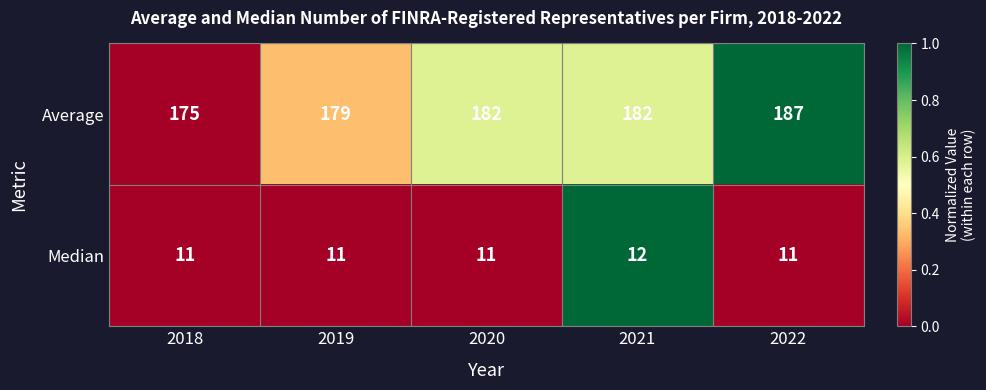

Rank the series by their average value, from lowest to highest.

Median, Average